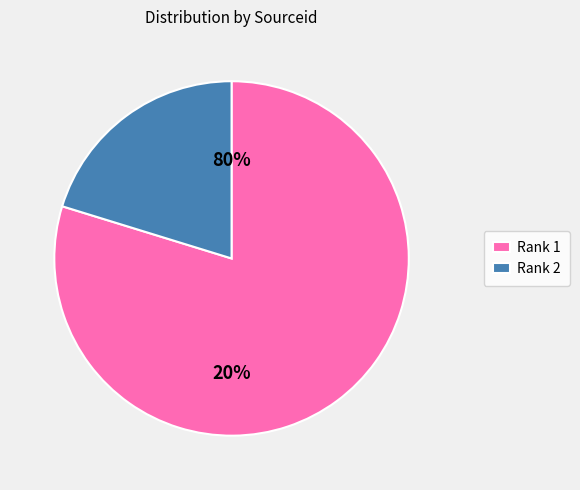

To the nearest percent, what is the difference between the largest and smallest slice percentages?

60%